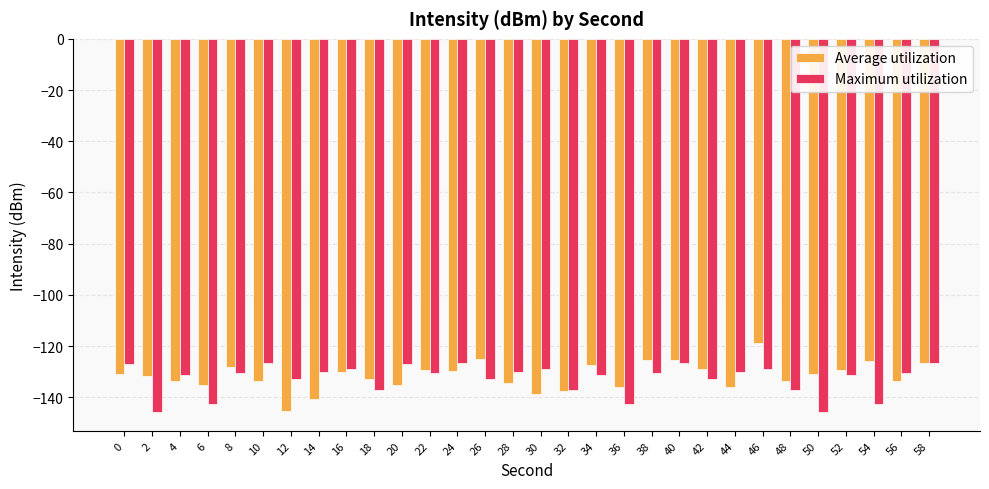

Is it true that Maximum utilization equals -208.8 at 20?

False